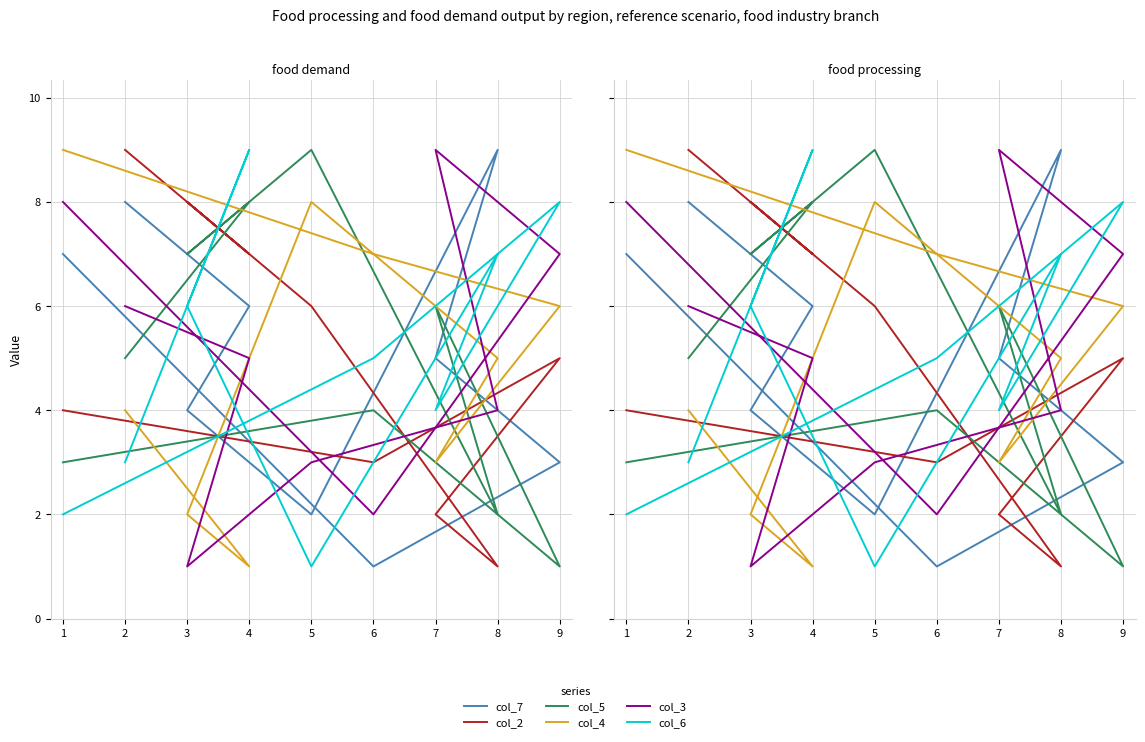

True or false: col_7 has more than 1 points higher than both neighbors.

False